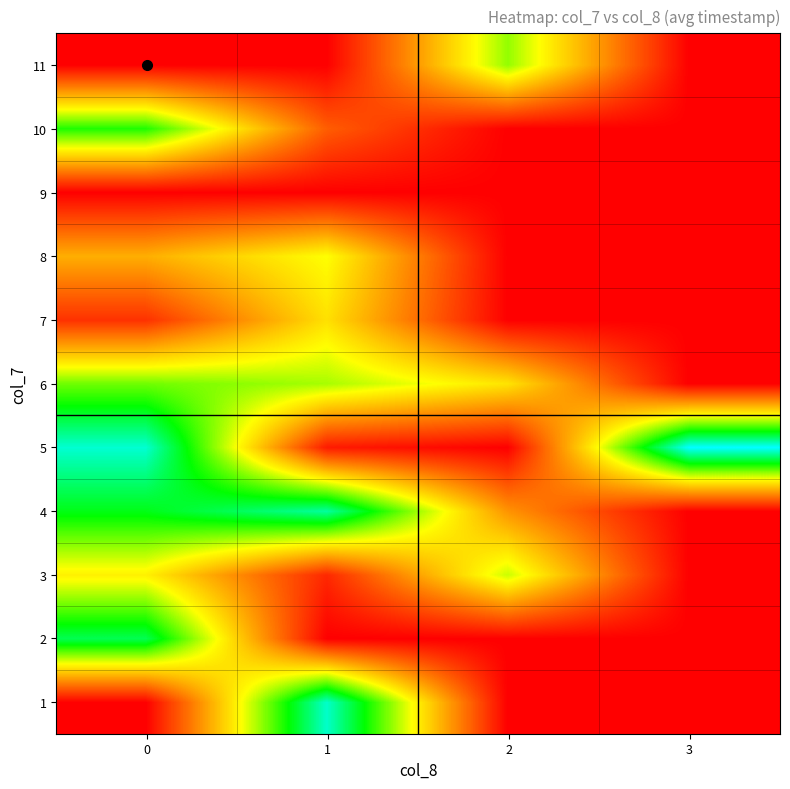

List the series in order of their peak value, lowest first.

9, 7, 8, 3, 11, 6, 10, 2, 4, 1, 5